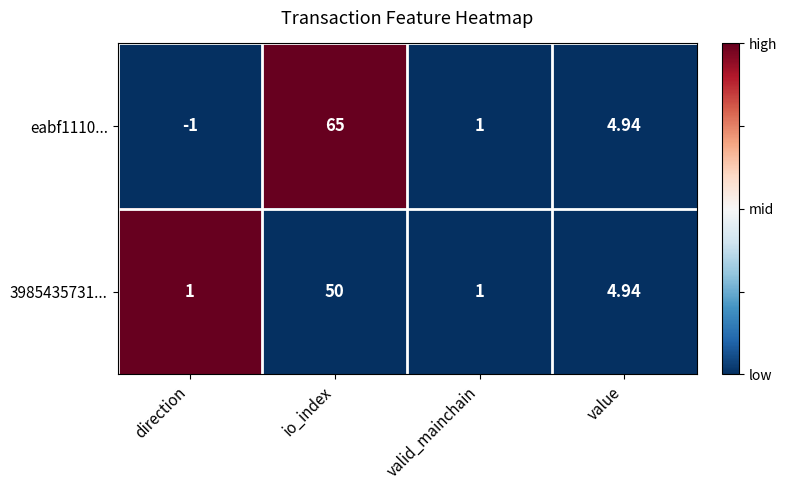

At which category is the sum across all series the highest?

io_index